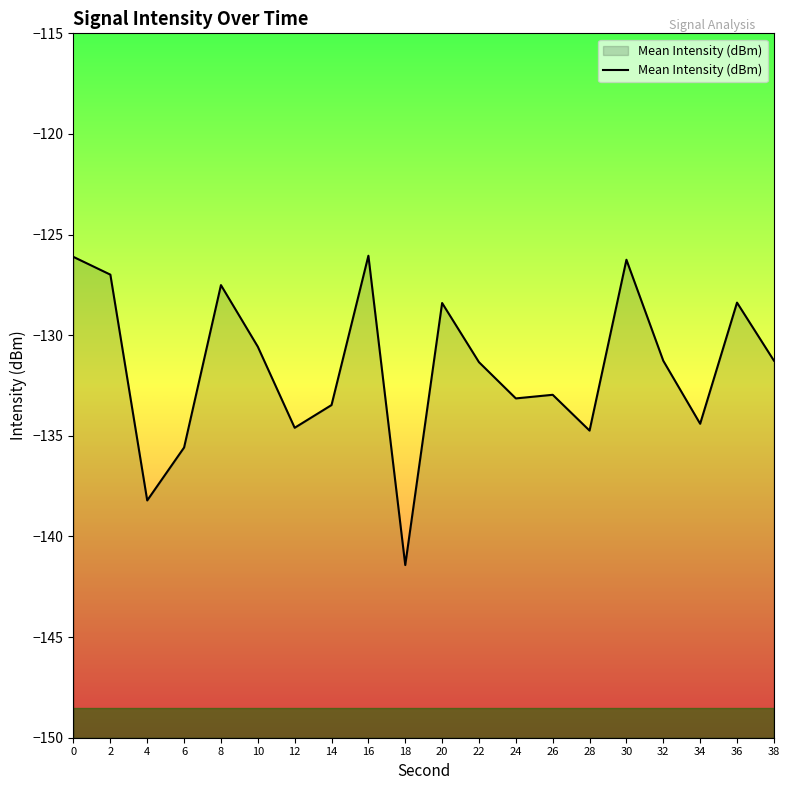

Which category has the lowest value across all series?

18